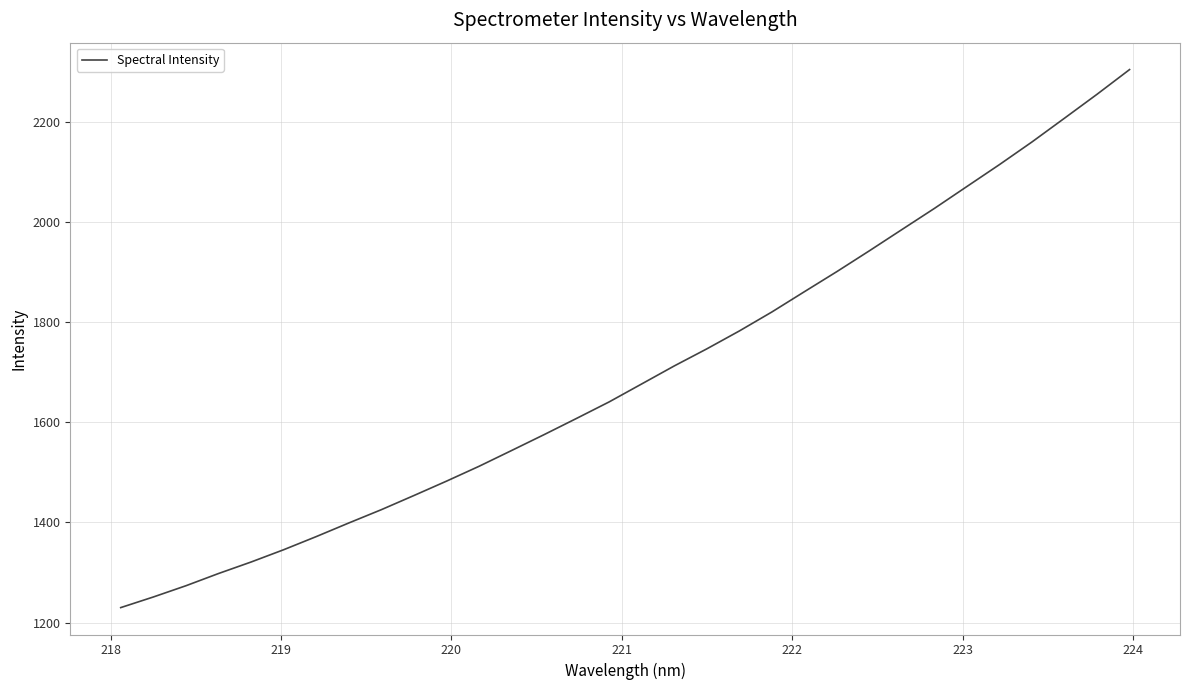

Reading right to left, extract all data points from this chart.

2305.3	2256.0	2208.2	2160.7	2115.5	2071.7	2027.9	1985.6	1943.2	1901.6	1861.3	1820.8	1782.8	1747.1	1713.0	1677.0	1641.1	1608.1	1575.6	1543.8	1512.3	1482.6	1453.9	1425.6	1399.0	1371.8	1345.5	1321.0	1298.0	1273.6	1251.1	1229.9